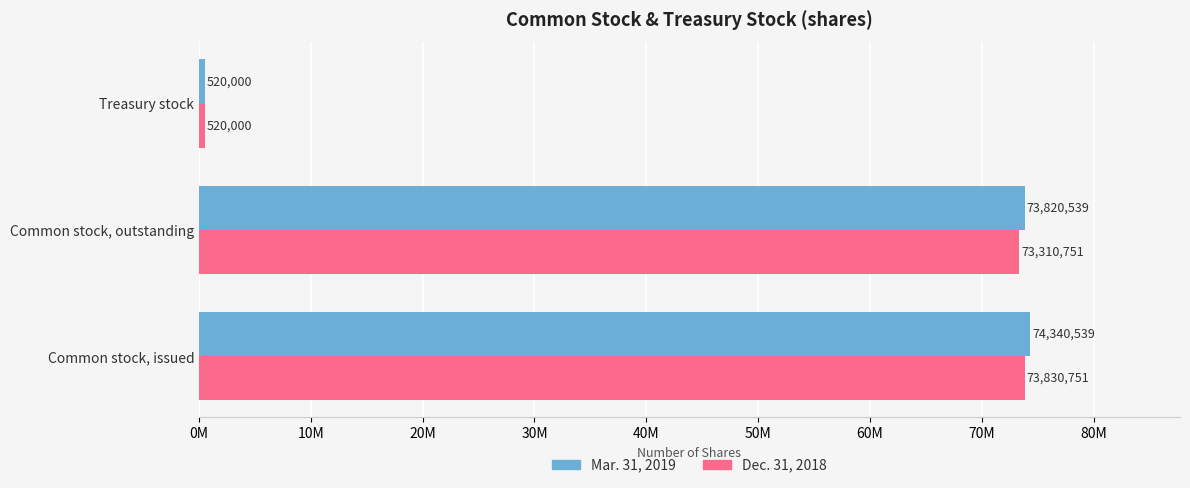

Rank the series by their average value, from lowest to highest.

Dec. 31, 2018, Mar. 31, 2019